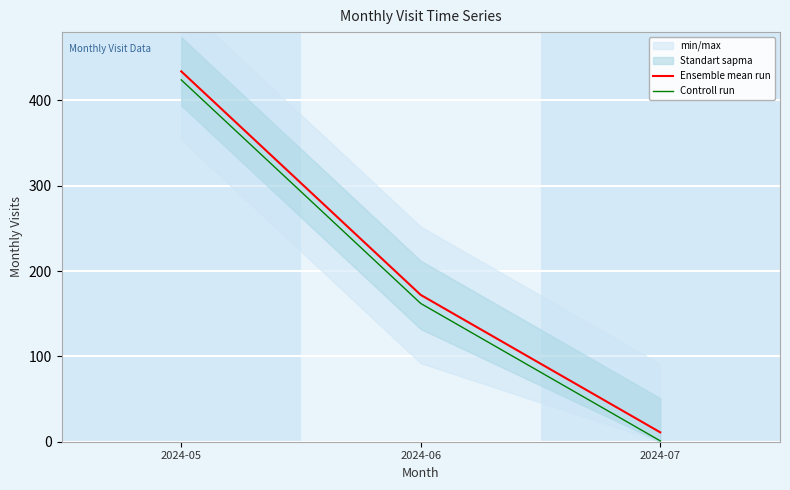

What is the value of the Ensemble mean run point at the 2nd from the left?

172